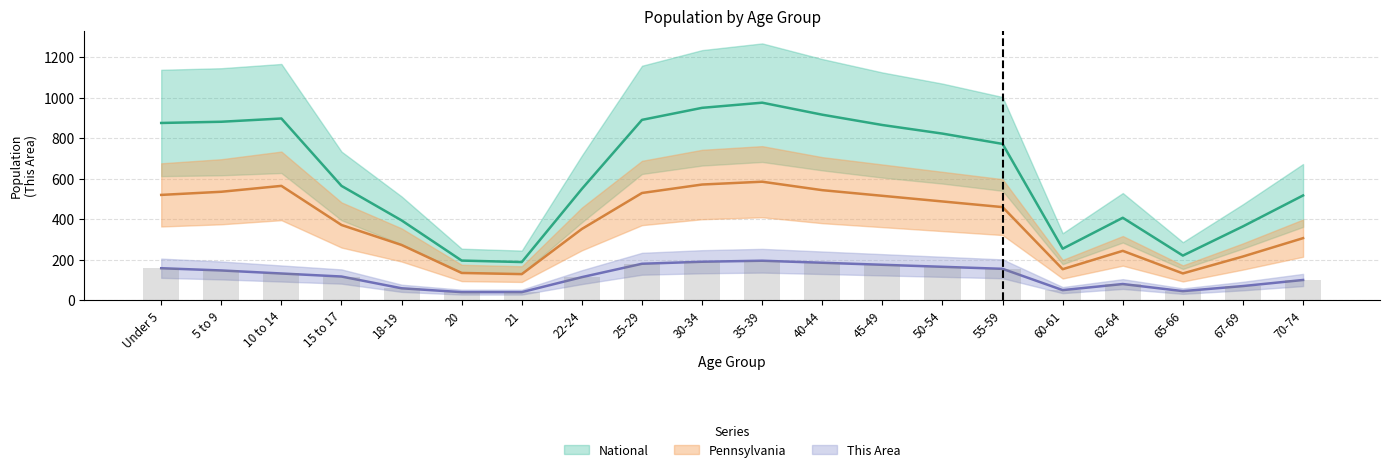

What is the difference between the highest and lowest values at 30-34?

759.6